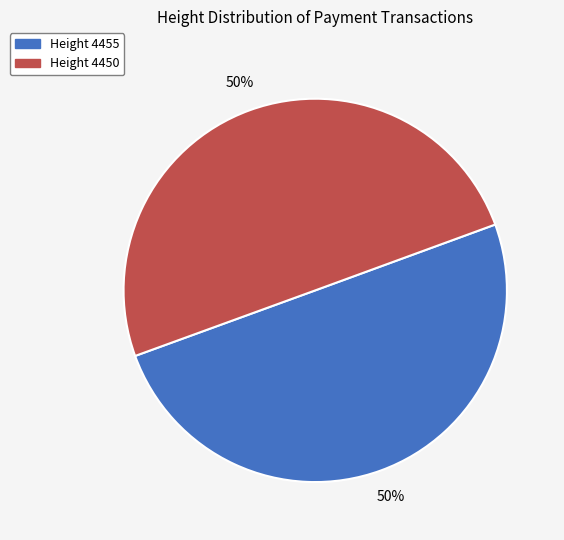

How many slices are in this pie chart?

2